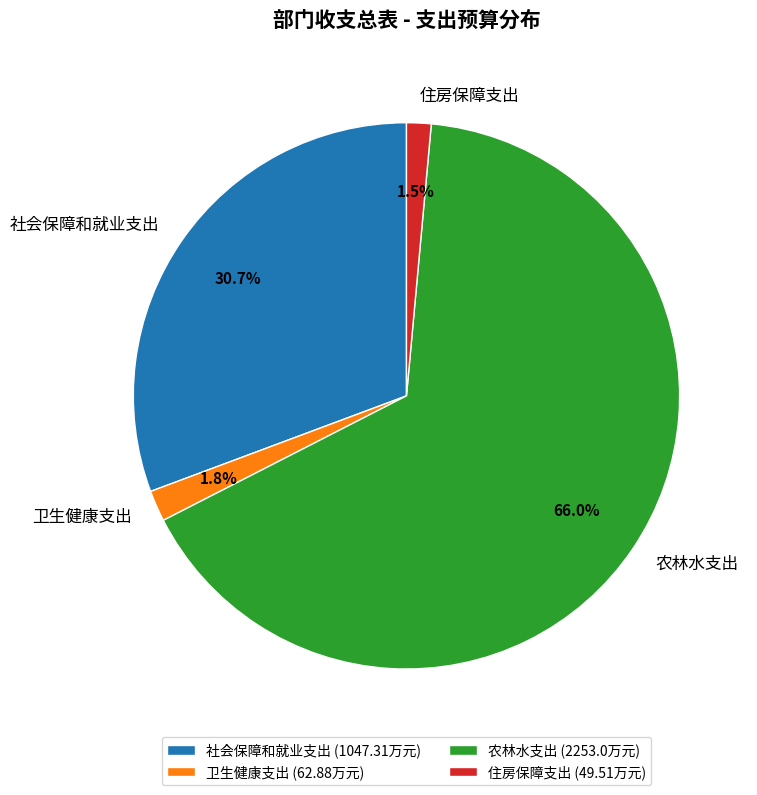

Is the sum of 住房保障支出 and 农林水支出 greater than half?

Yes